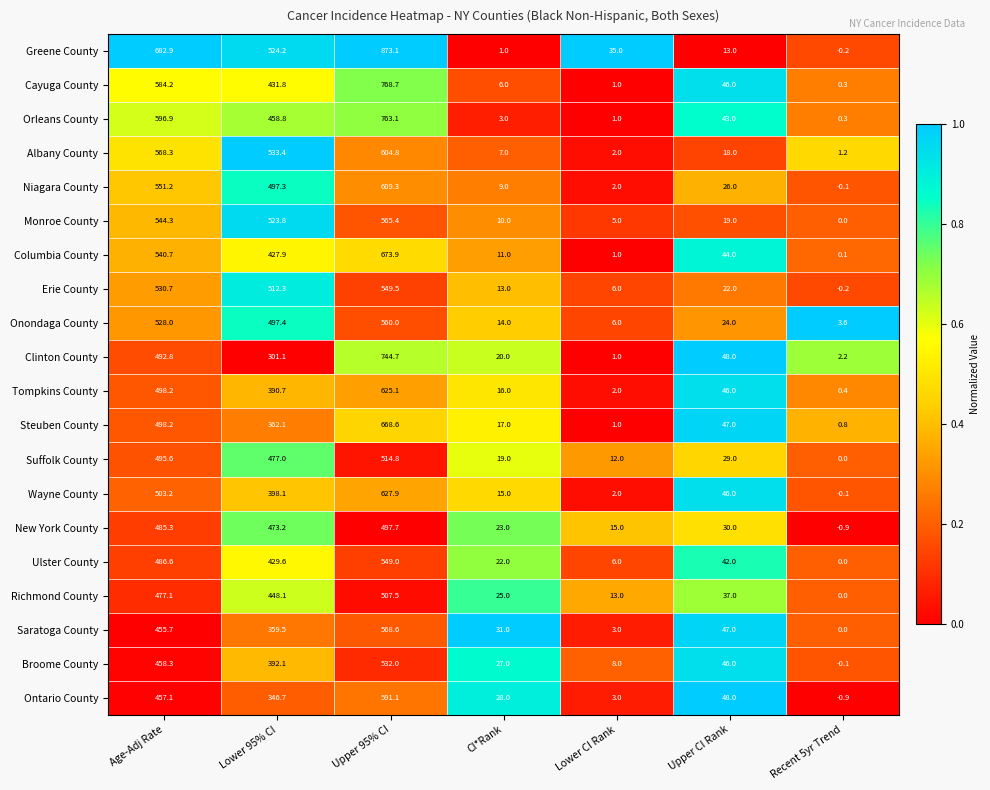

True or false: Monroe County has a value of 215.1 at Age-Adj Rate.

False